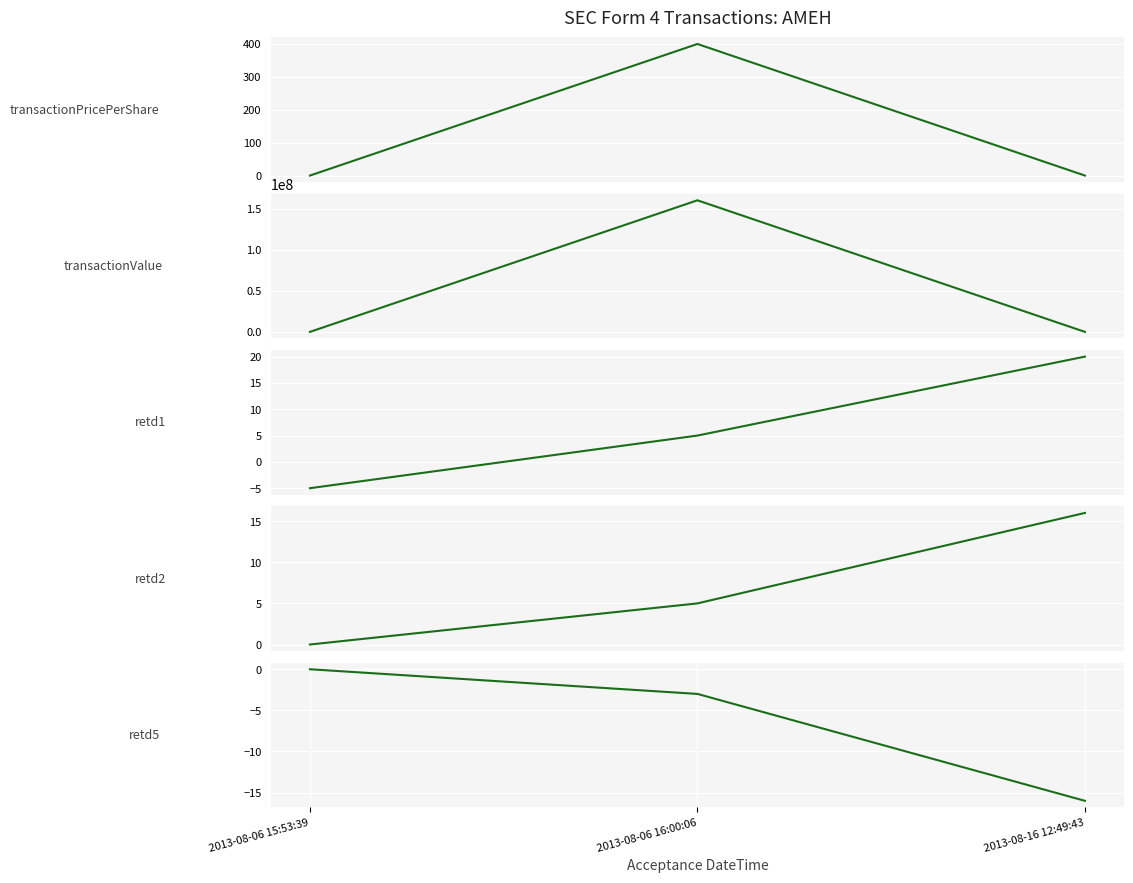

Is the value of retd5 at 2013-08-16 12:49:43 greater than the value of transactionValue at 2013-08-16 12:49:43?

No